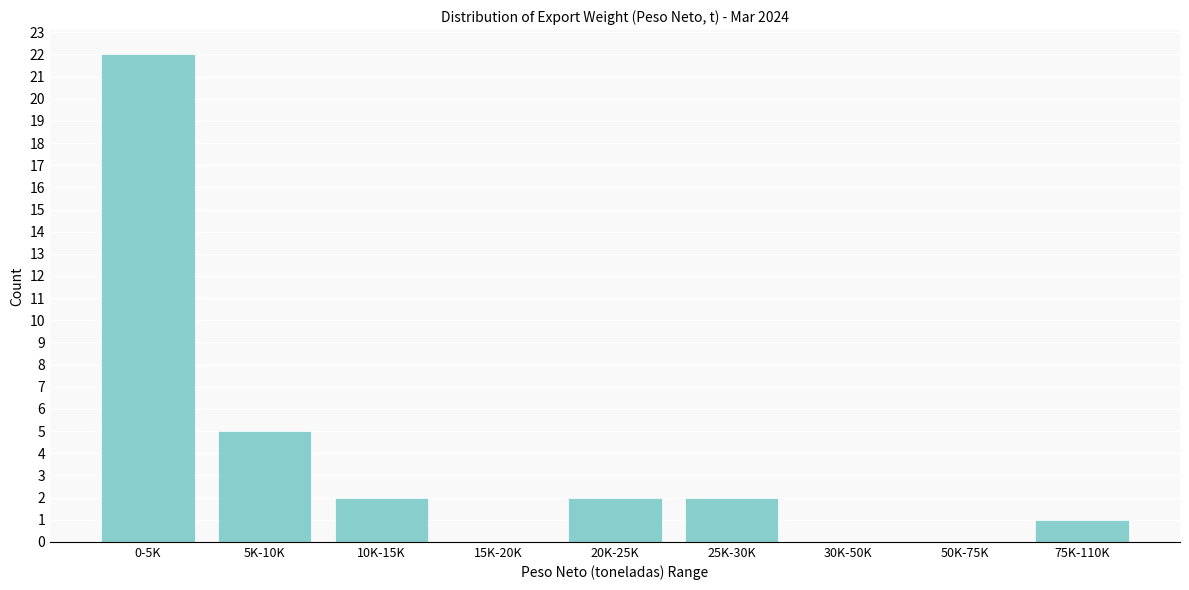

Reading left to right, extract all data points from this chart.

0-5K=22	5K-10K=5	10K-15K=2	15K-20K=0	20K-25K=2	25K-30K=2	30K-50K=0	50K-75K=0	75K-110K=1